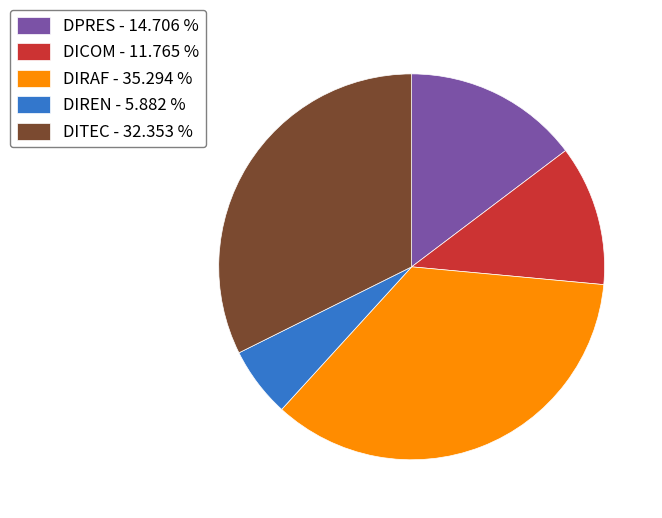

Between DITEC - 32.353 % and DICOM - 11.765 %, which is larger?

DITEC - 32.353 %